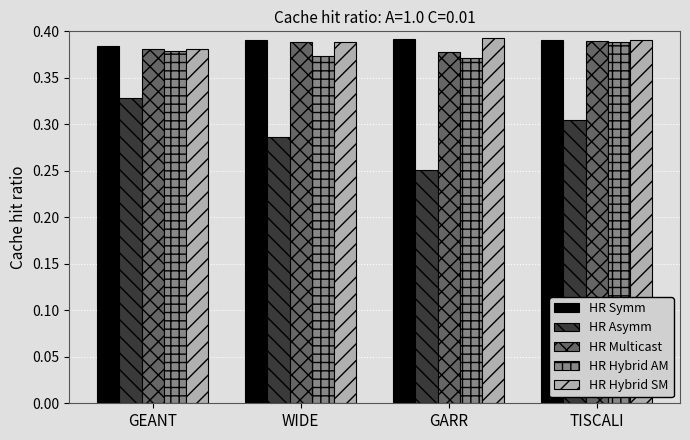

Is the value of HR Multicast at GARR greater than the value of HR Hybrid SM at WIDE?

No